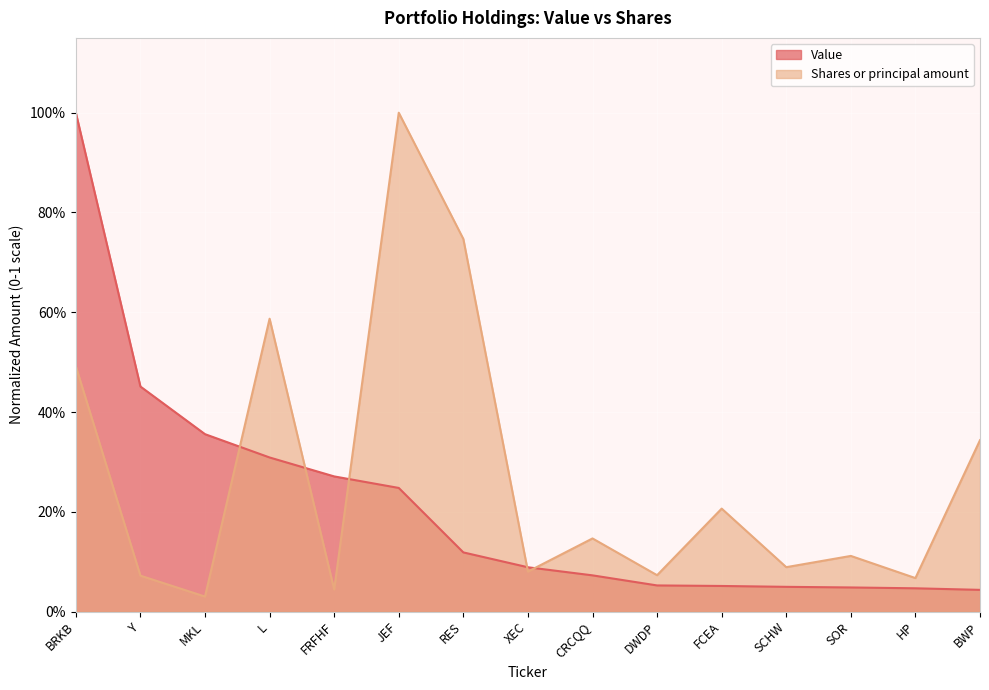

Which series has the largest total across all categories?

Shares or principal amount